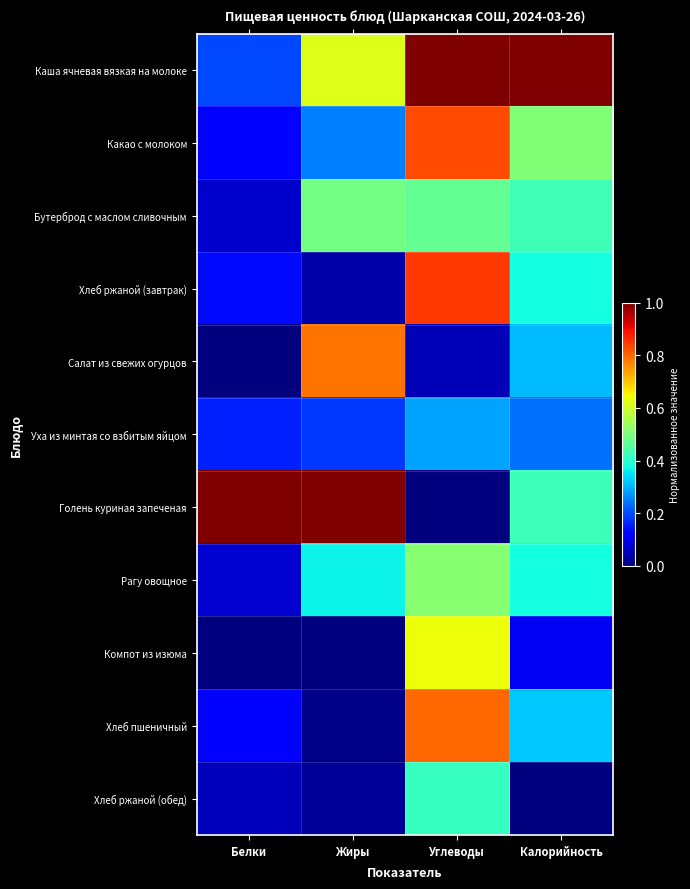

At how many categories does at least one series exceed 0?

4